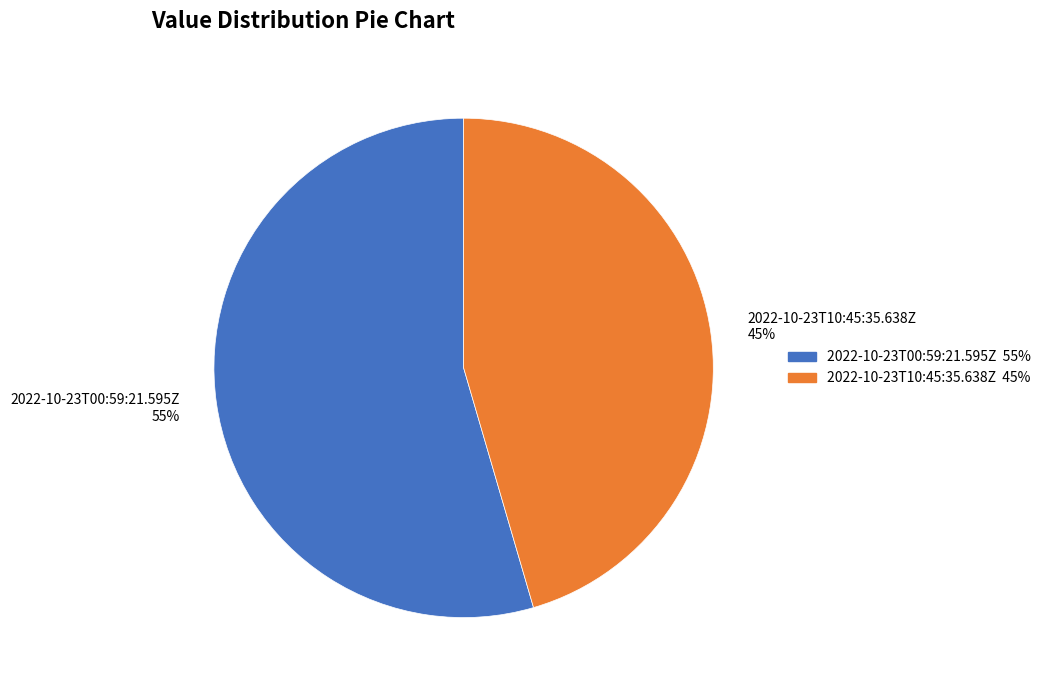

What percentage is the 2022-10-23T00:59:21.595Z slice, to the nearest percent?

55%